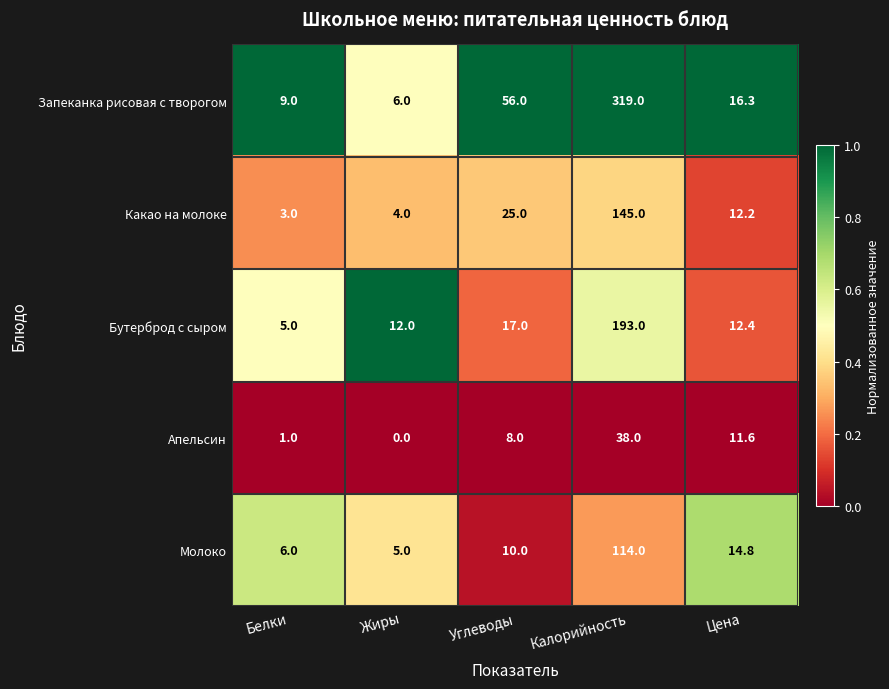

At how many categories does at least one series exceed 0?

5